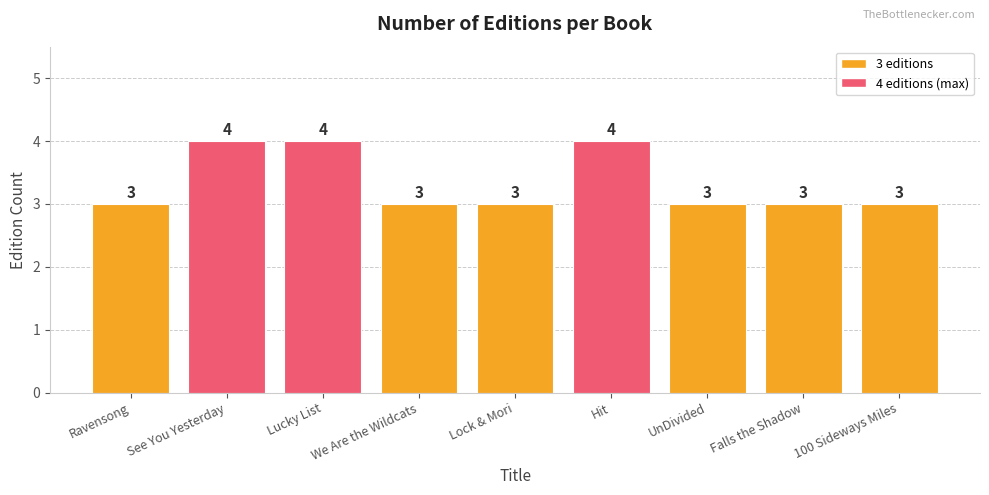

Does the chart contain any negative values?

No